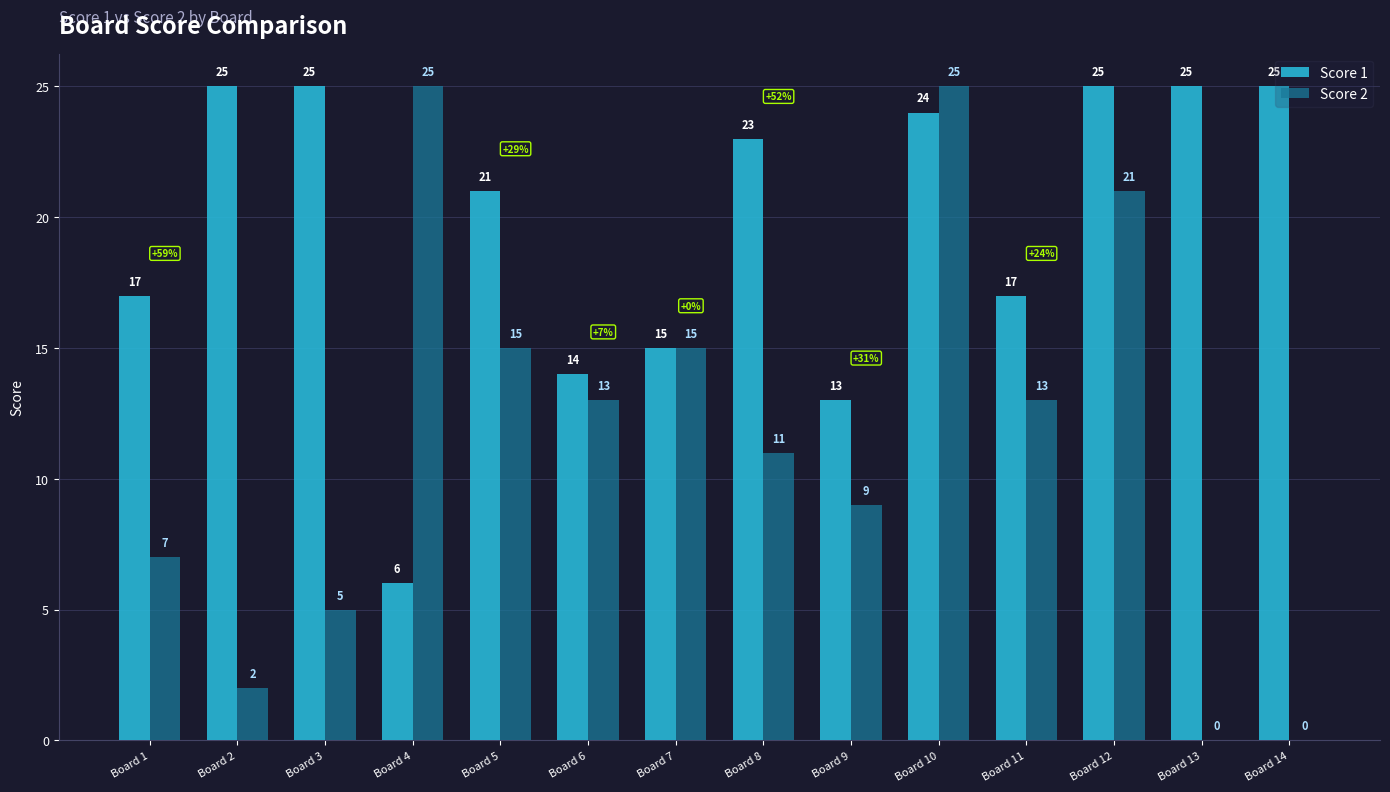

What is the sum of all Score 1 values?

275